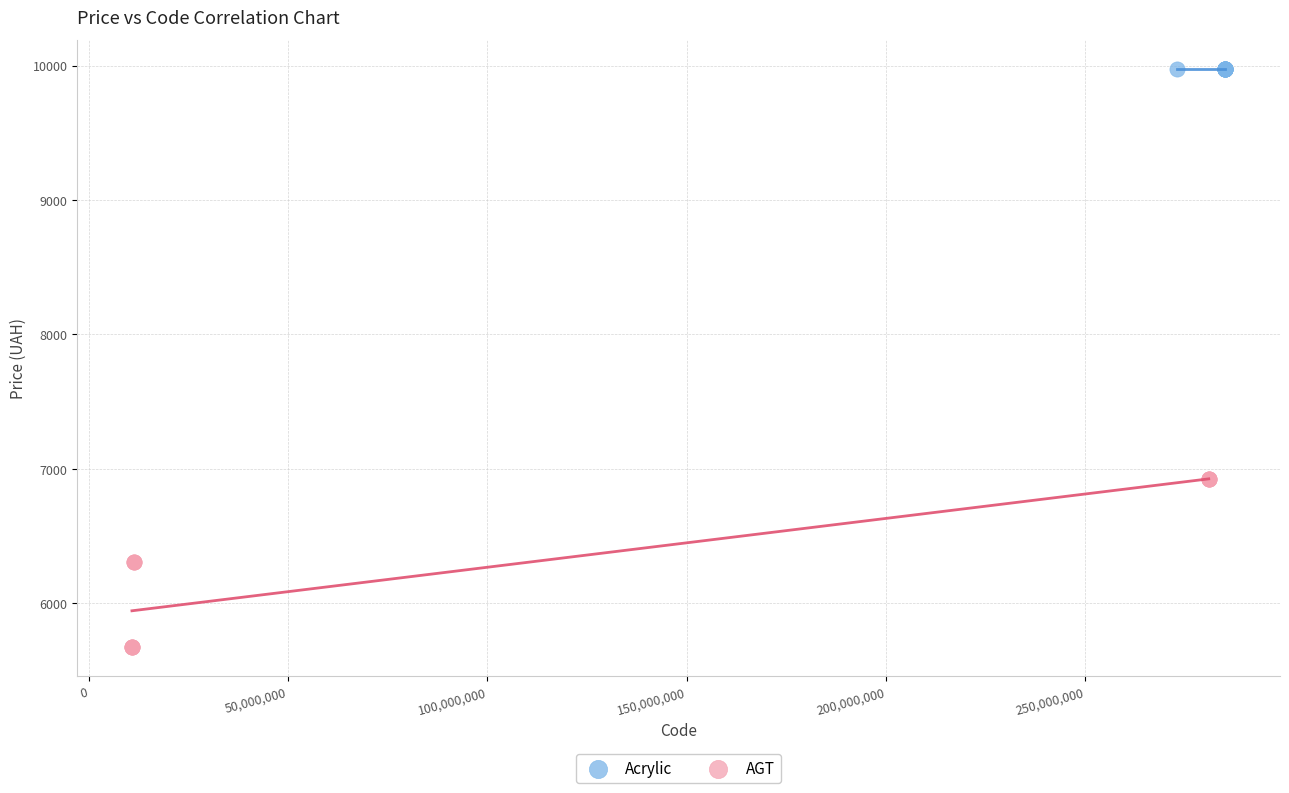

Which series contains the highest Y value?

Acrylic